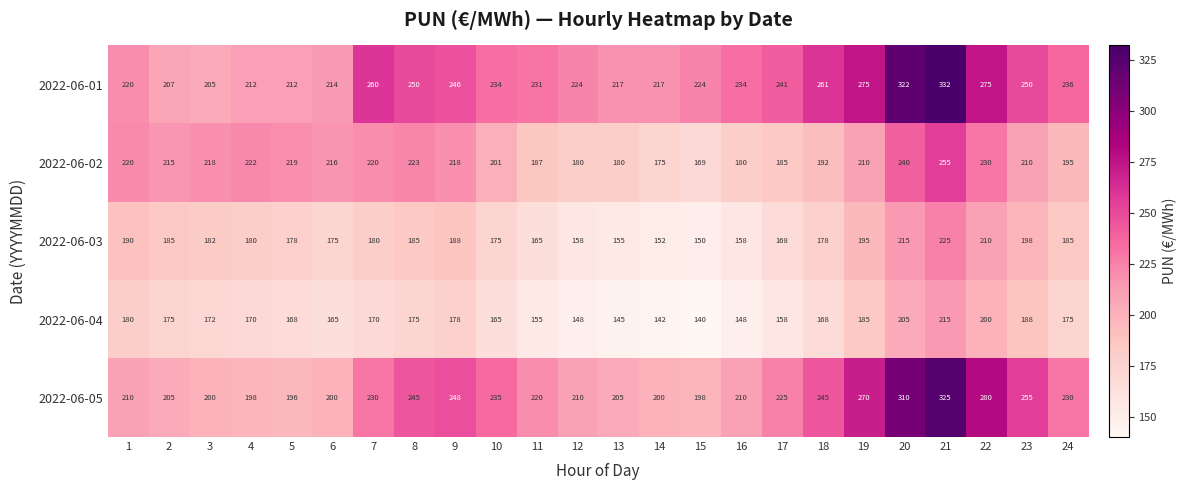

What is the greatest value displayed?

332